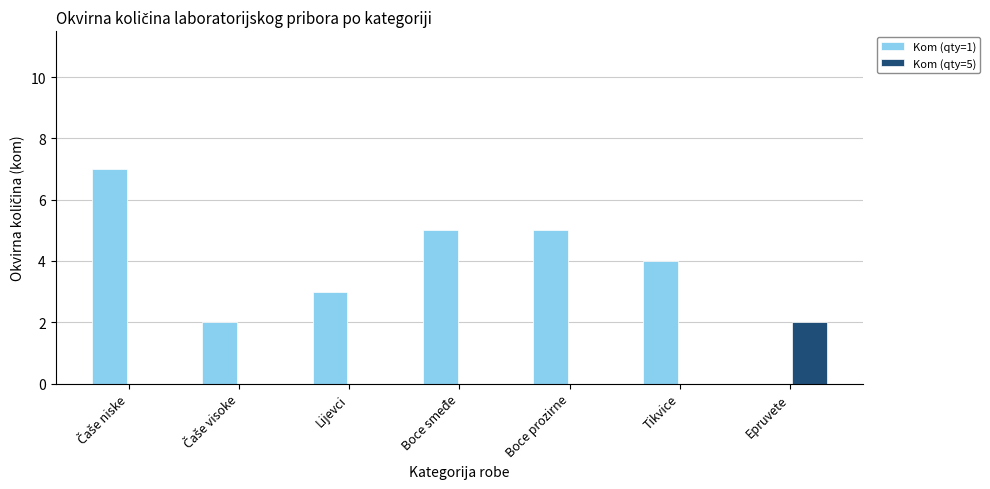

Is the value of Kom (qty=1) at Epruvete greater than the value of Kom (qty=5) at Epruvete?

No